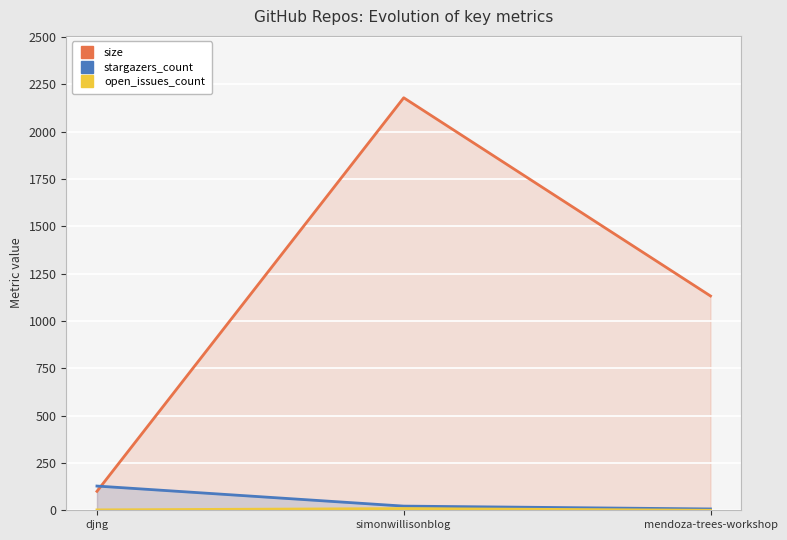

Which series has the widest spread of values?

size